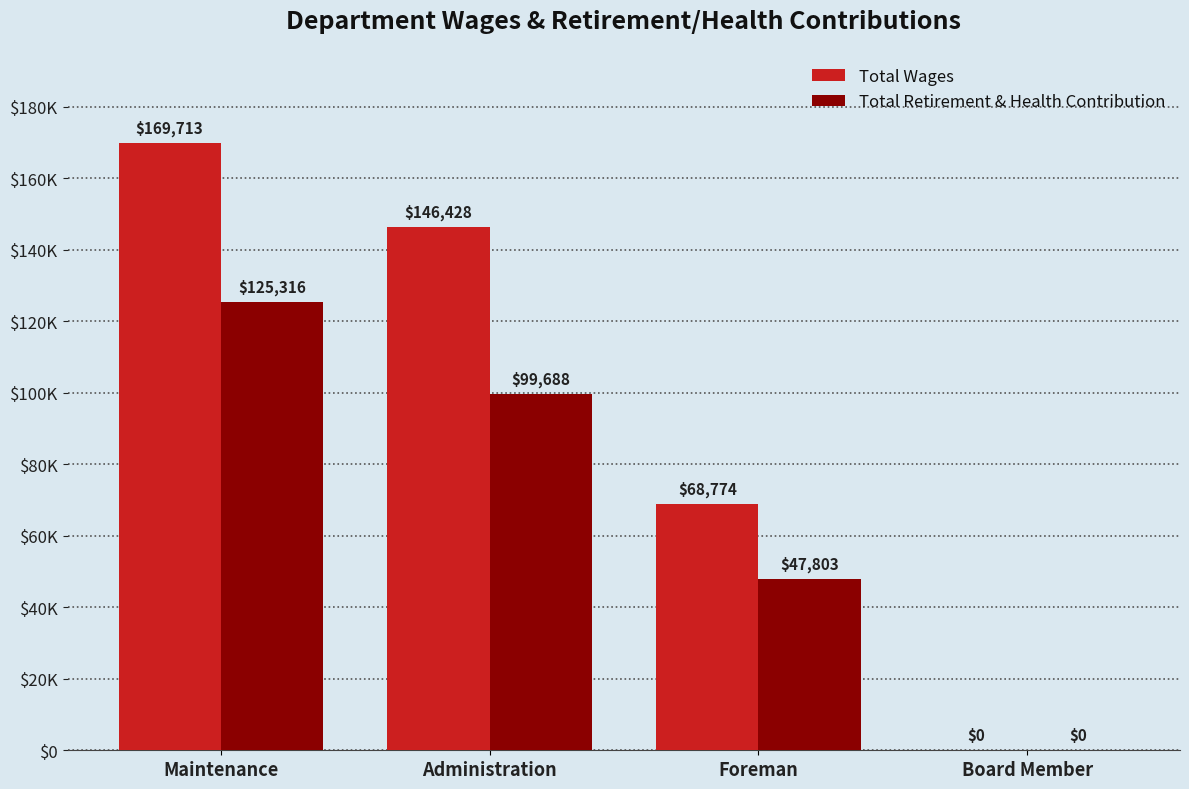

Read the Total Wages value at Foreman.

68774